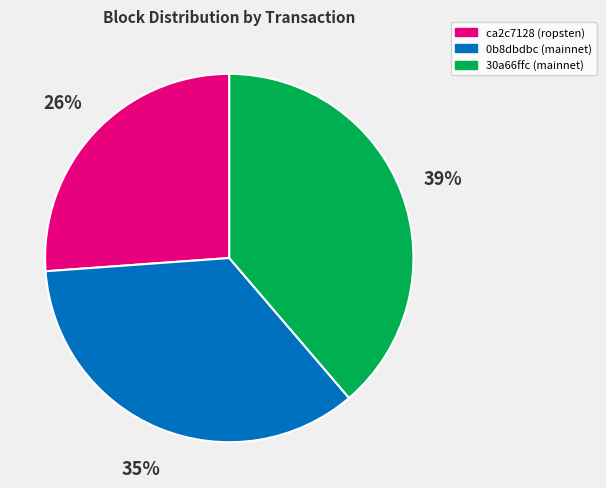

Is there a majority slice in this chart?

No